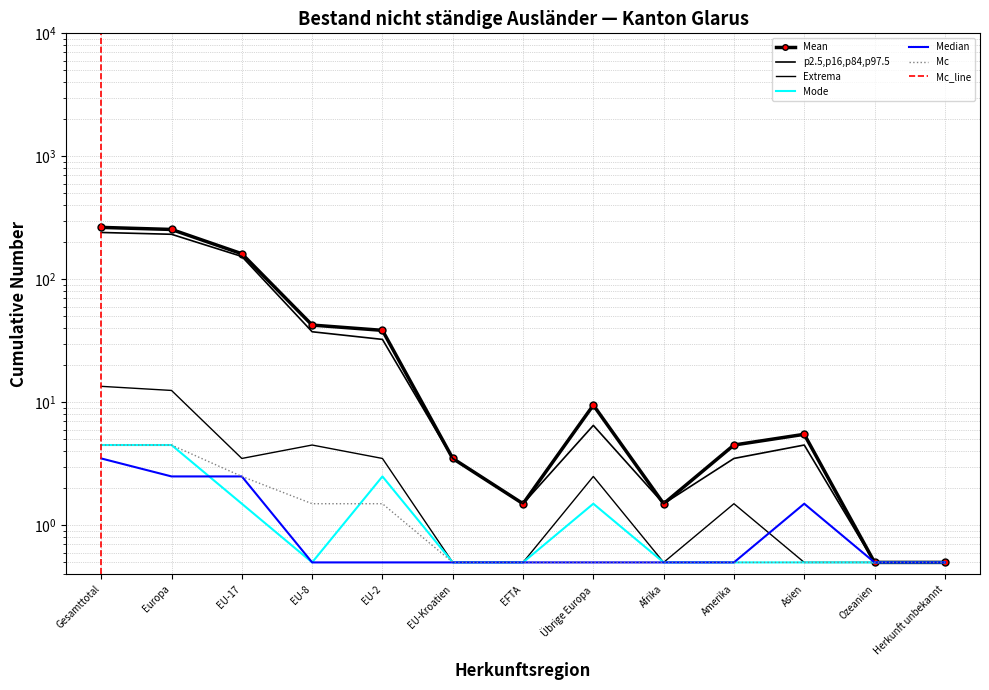

Is this an area chart (filled region under the line)?

No